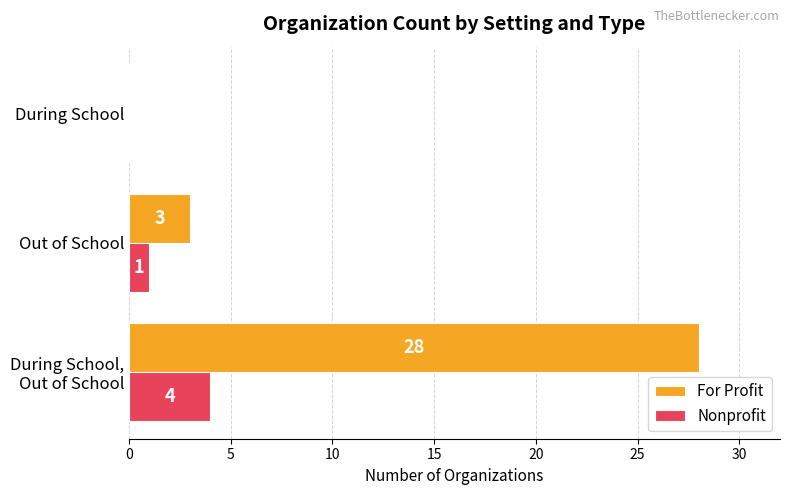

What is the sum of all Nonprofit values?

5